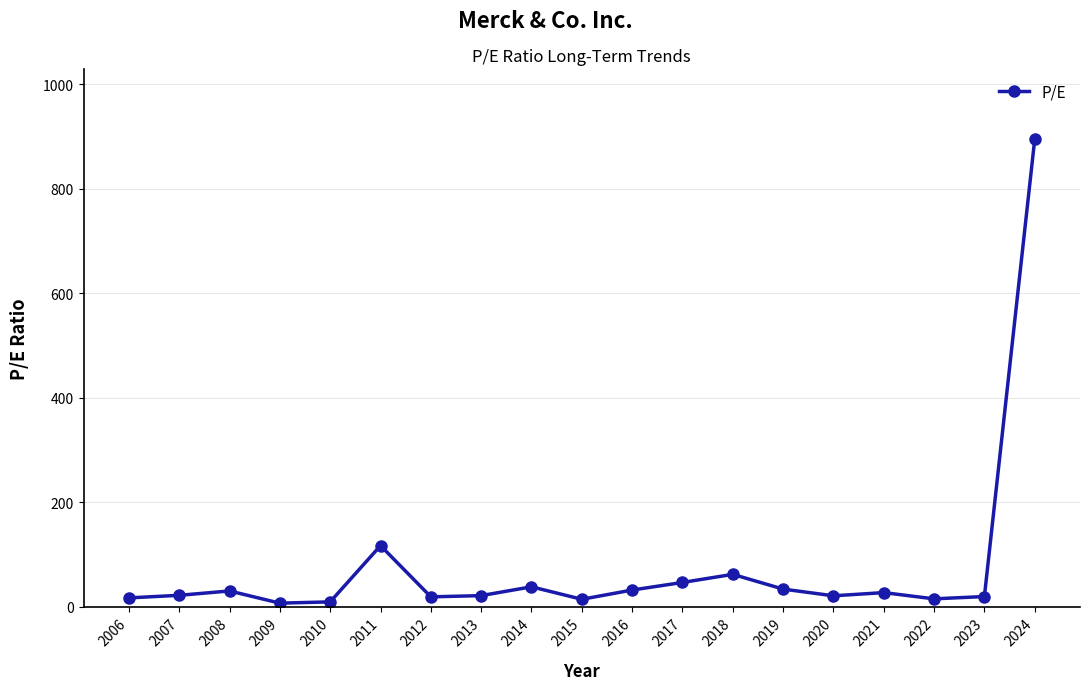

At which label is the value closest to 450?

2011